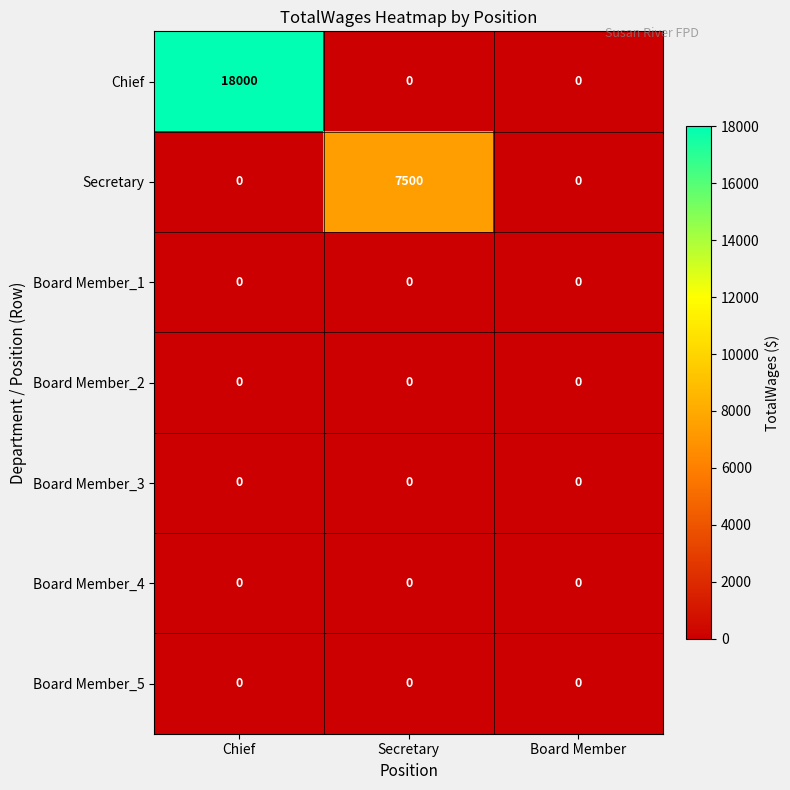

How many series are shown in this chart?

7